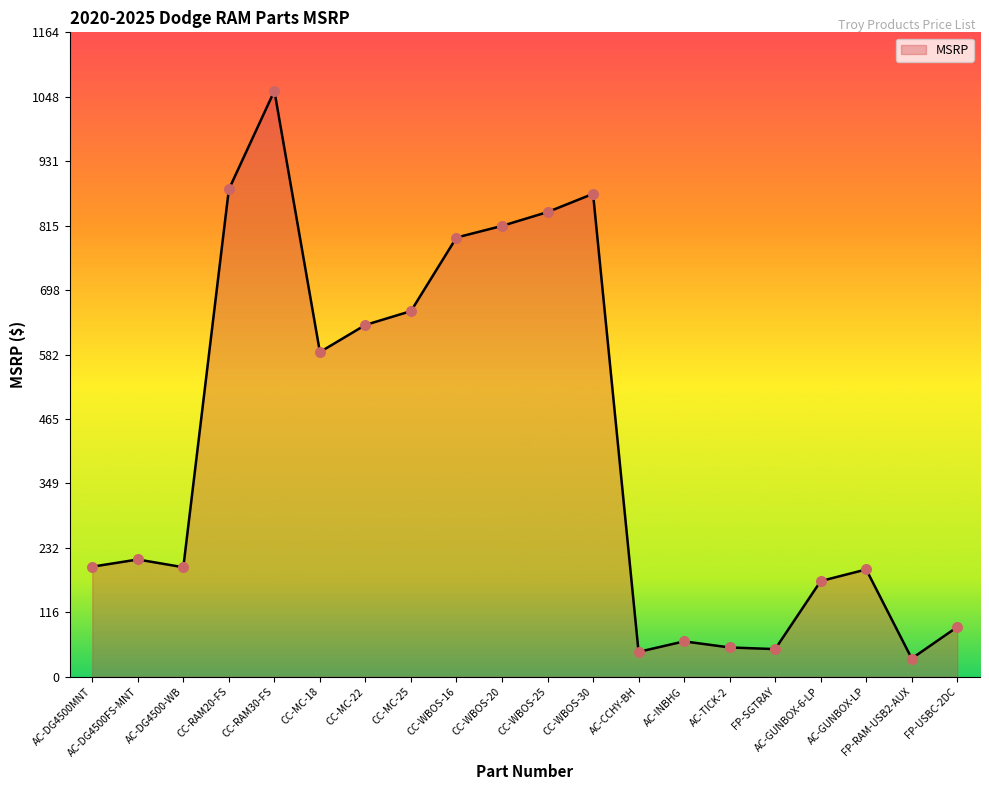

Which has a higher value, CC-MC-22 or CC-MC-25?

CC-MC-25